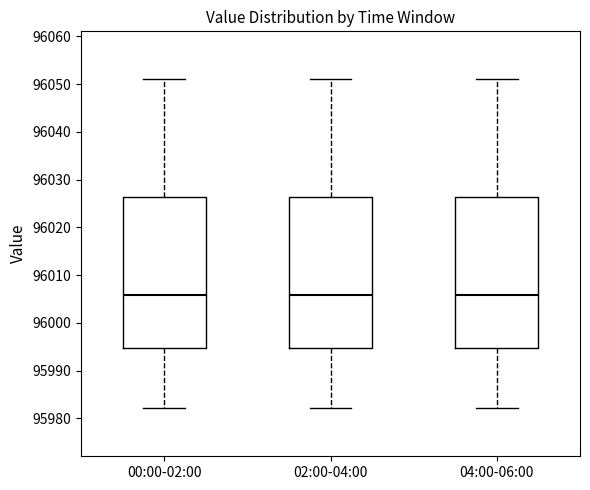

Reading left to right, transcribe this box plot: for each box, give where its median line is, the range the box spans, and where its two whiskers end, as read against the y-axis. The values are not printed on the chart, so give them approximately, as read against the axis.

00:00-02:00: median 96006, box 95995 to 96026, whiskers 95982 to 96051
02:00-04:00: median 96006, box 95995 to 96026, whiskers 95982 to 96051
04:00-06:00: median 96006, box 95995 to 96026, whiskers 95982 to 96051